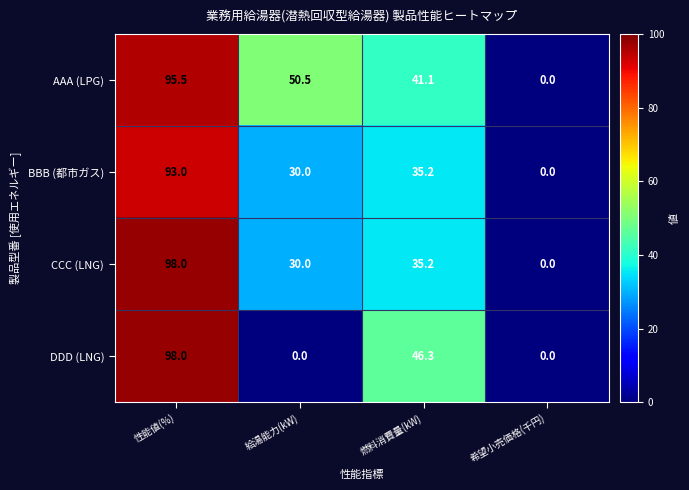

Reading right to left, what are all the values shown in this chart?

AAA (LPG): 0.0	41.1	50.5	95.5
BBB (都市ガス): 0.0	35.2	30.0	93.0
CCC (LNG): 0.0	35.2	30.0	98.0
DDD (LNG): 0.0	46.3	0.0	98.0